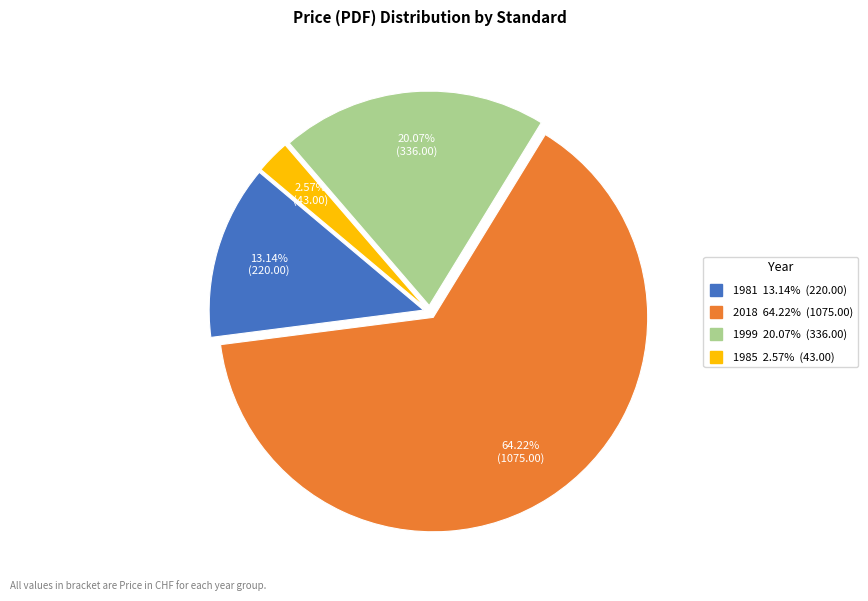

Is there any slice that represents more than half of the pie?

Yes